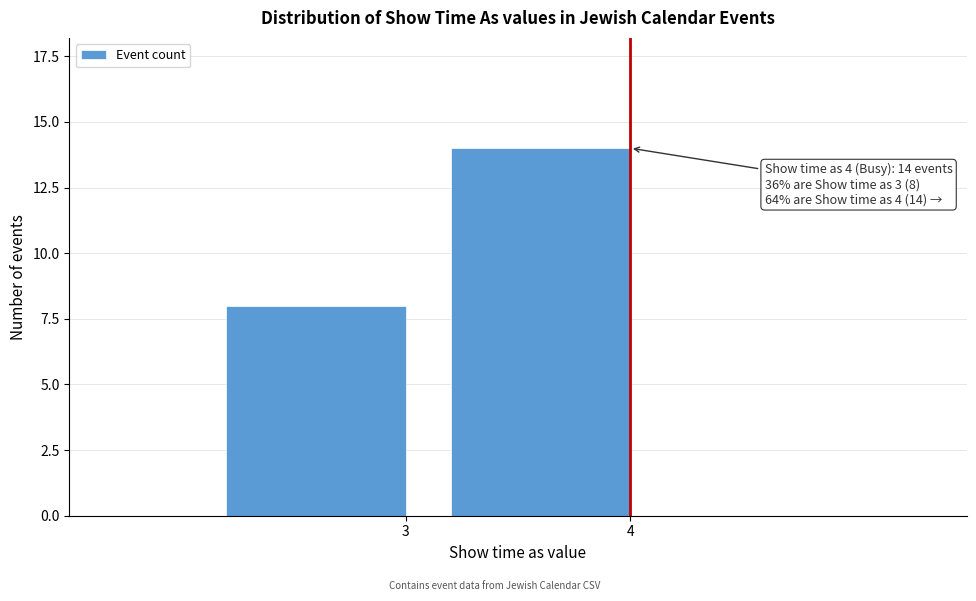

Reading right to left, extract all data points from this chart.

4=14	3=8